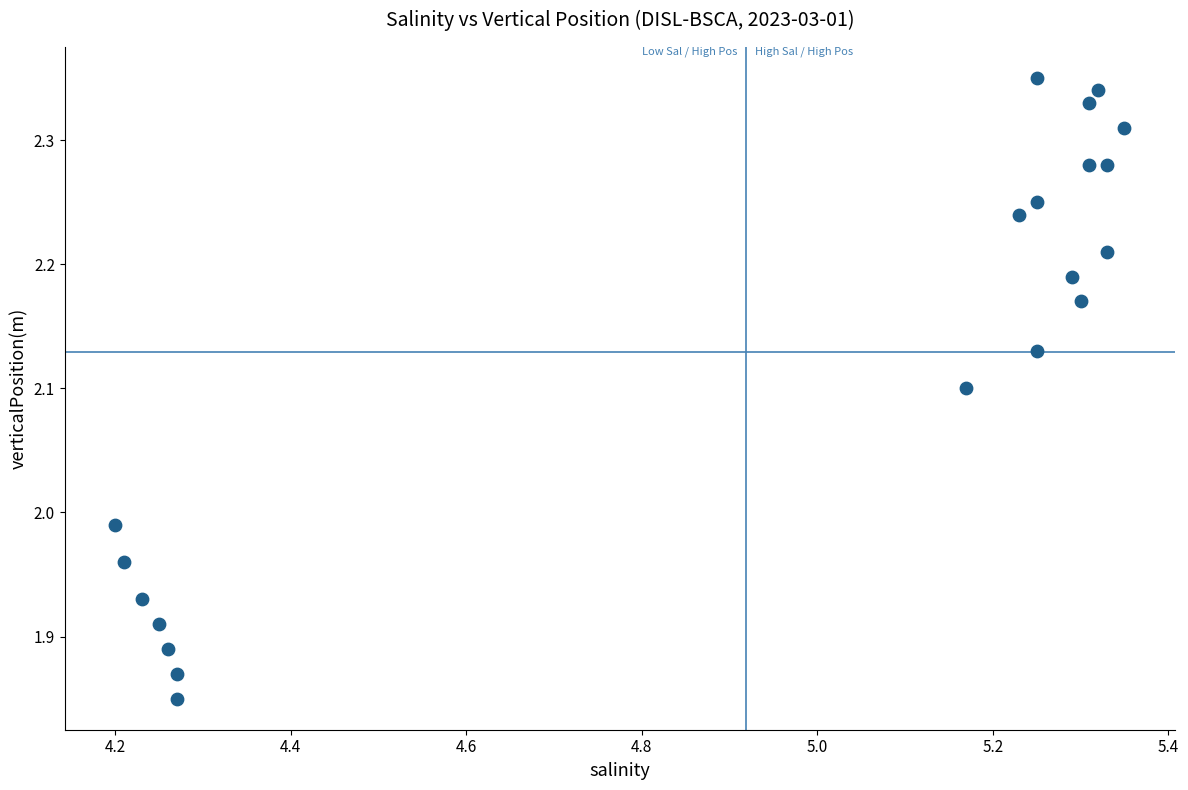

What is the range of Y values (max minus min)?

0.5